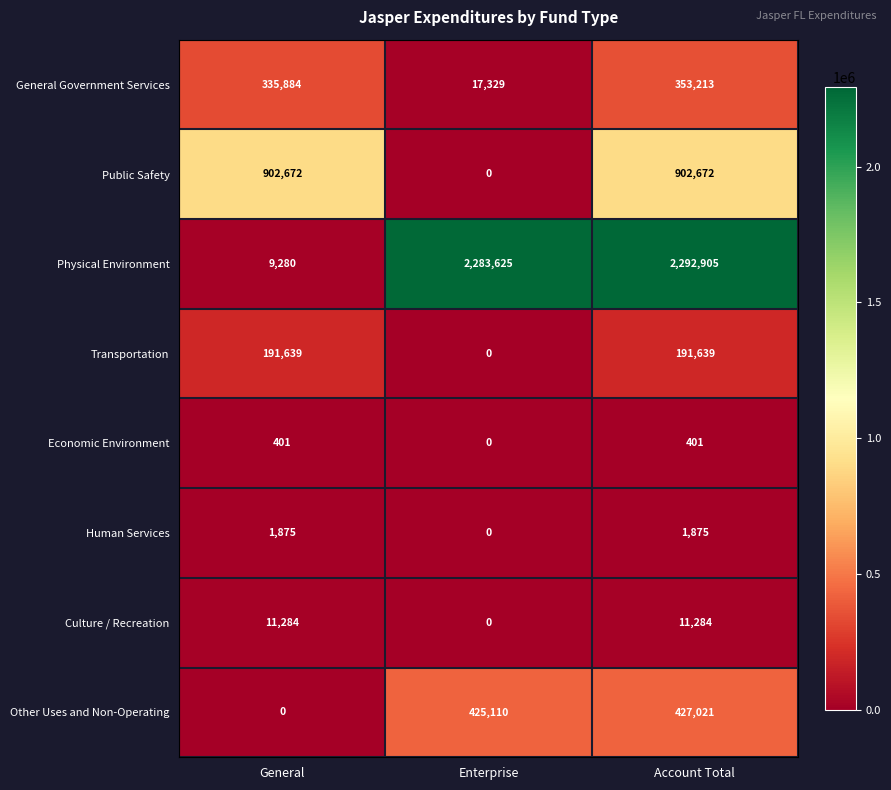

How many Transportation values are between 0 and 191639?

3